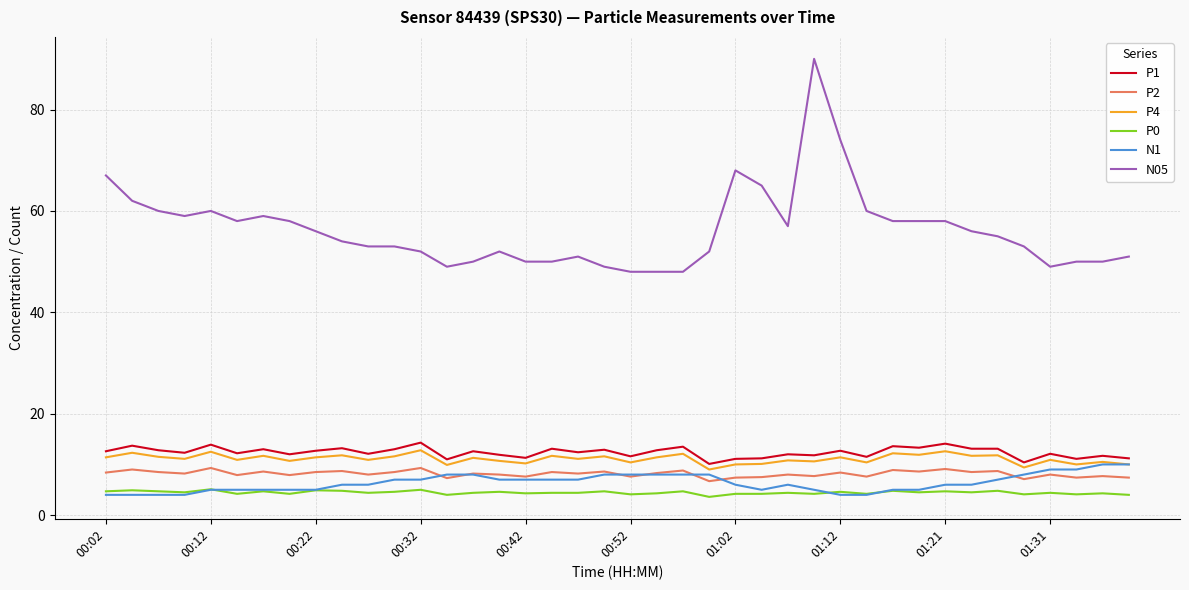

Which series has the widest spread of values?

N05